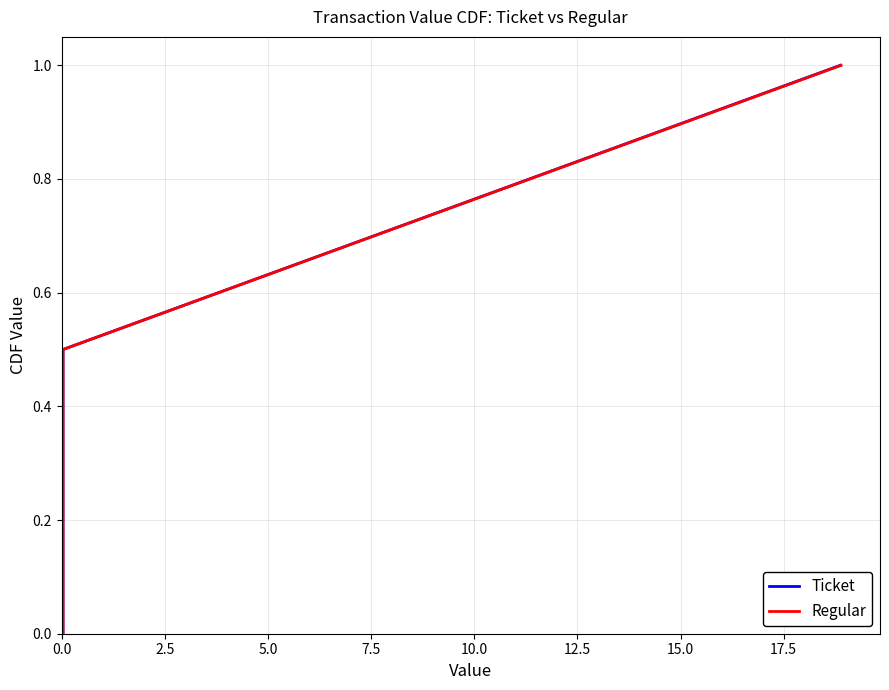

True or false: Ticket has a value of 0.7 at 2.5.

False